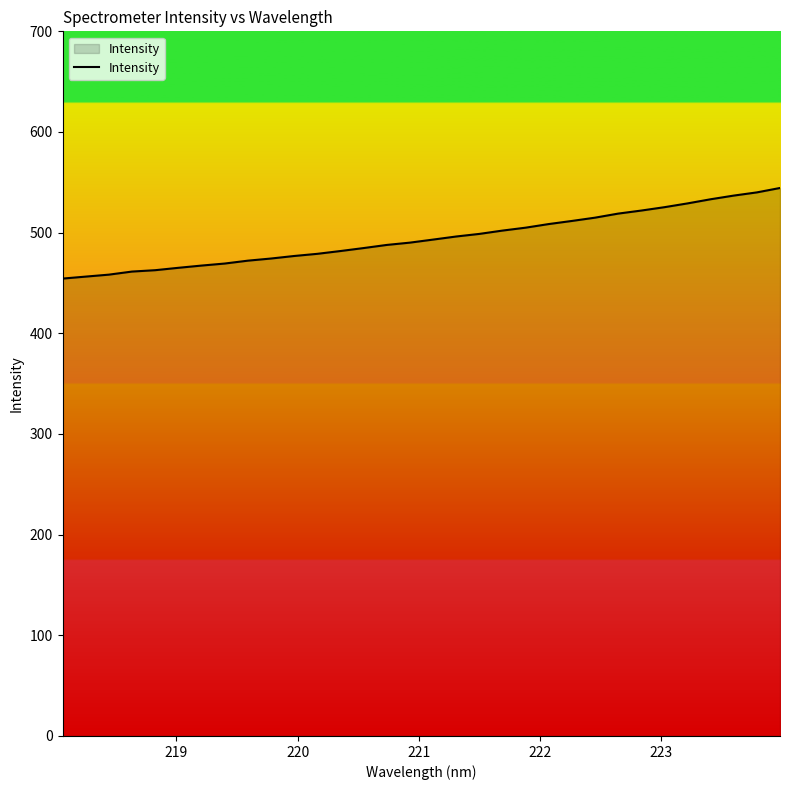

What is the smallest value displayed?

454.4